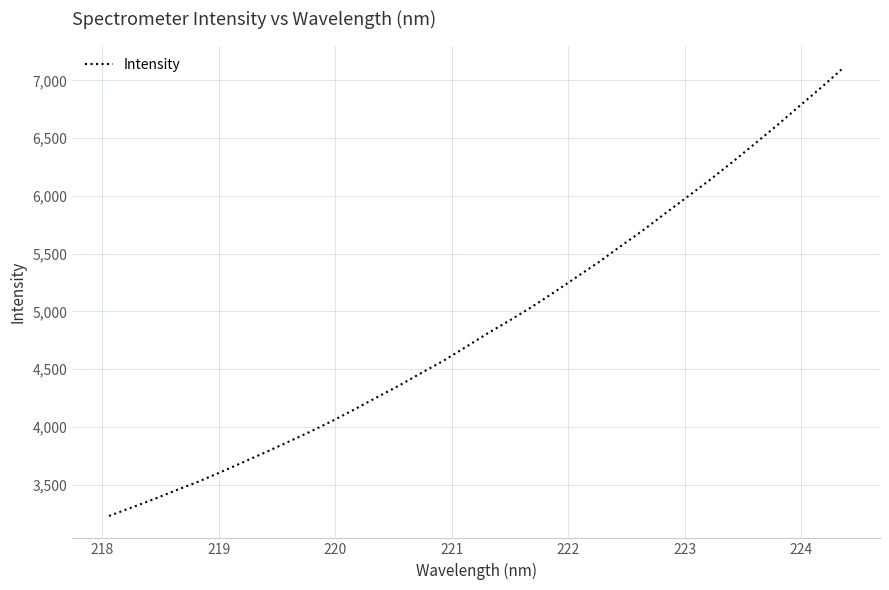

What is the difference between the maximum and minimum values?

3879.3